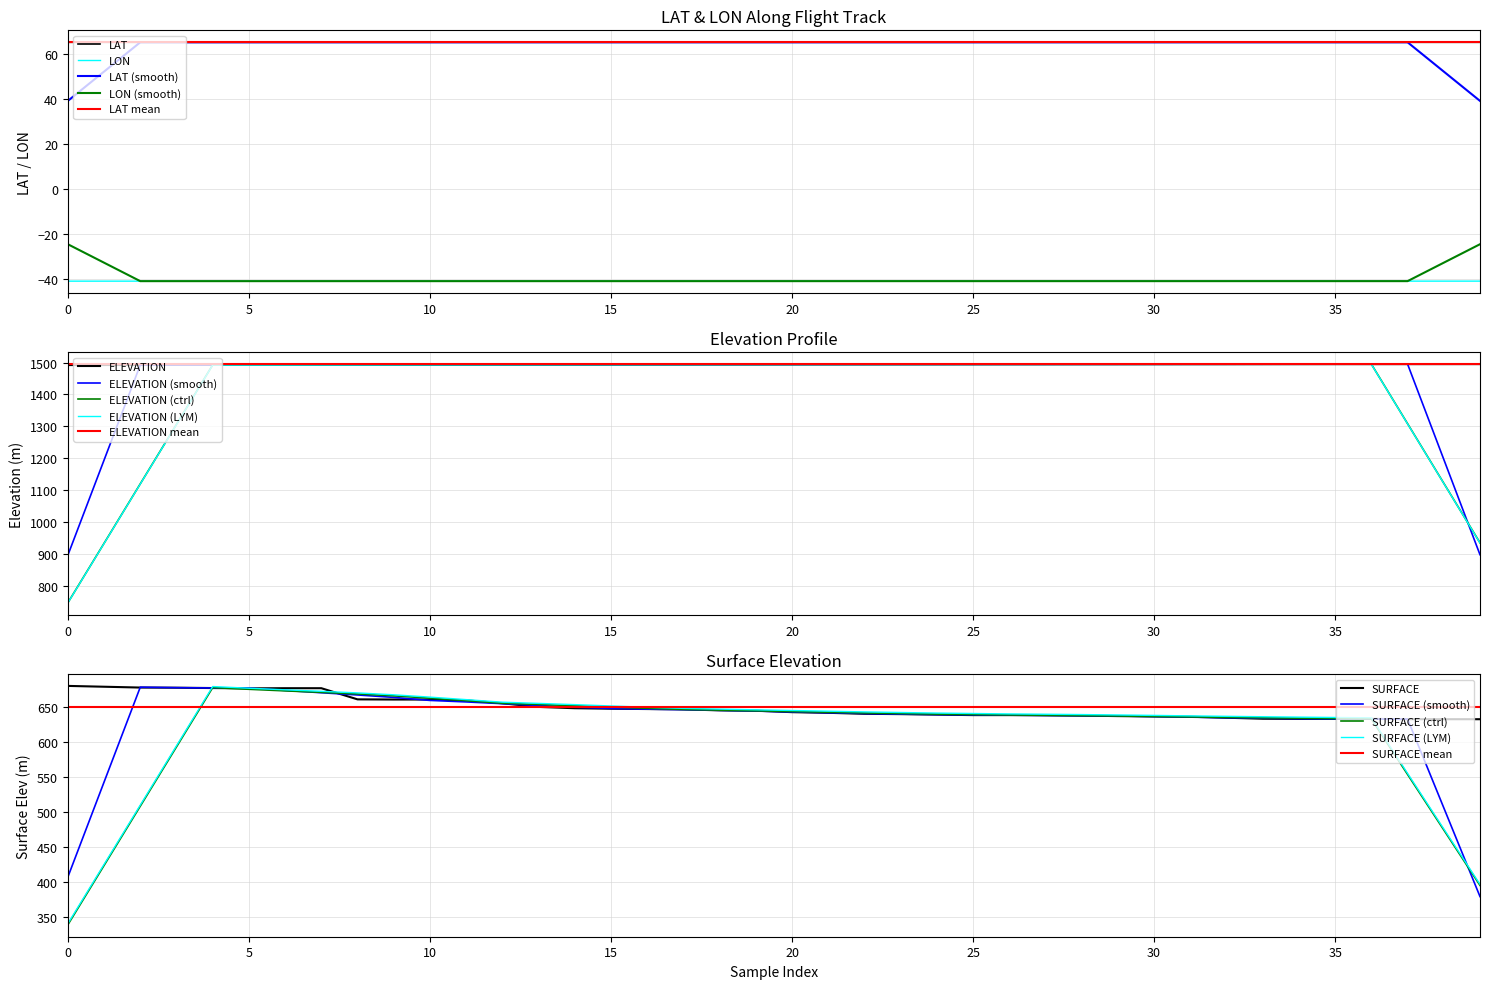

Does the chart have visible grid lines?

Yes